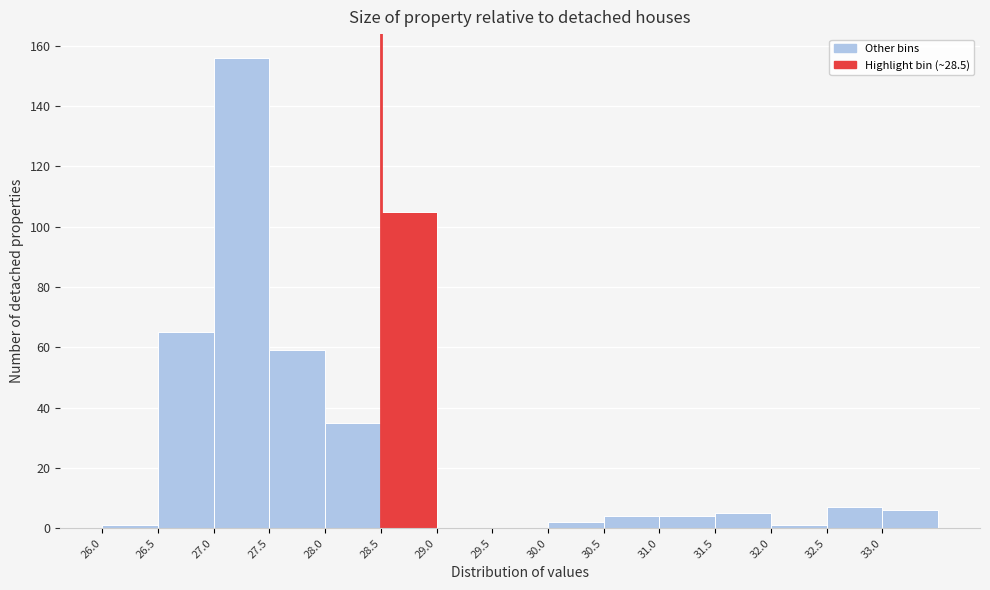

Reading left to right, transcribe this chart: for each bar, give the range it covers on the x-axis and its height. The values are not printed on the chart, so give them approximately, as read against the axis.

26.0 to 26.5: under 2
26.5 to 27.0: 66
27.0 to 27.5: 156
27.5 to 28.0: 60
28.0 to 28.5: 36
28.5 to 29.0: 106
29.0 to 29.5: 0
29.5 to 30.0: 0
30.0 to 30.5: 2
30.5 to 31.0: 4
31.0 to 31.5: 4
31.5 to 32.0: 6
32.0 to 32.5: under 2
32.5 to 33.0: 8
33.0 to 33.5: 6